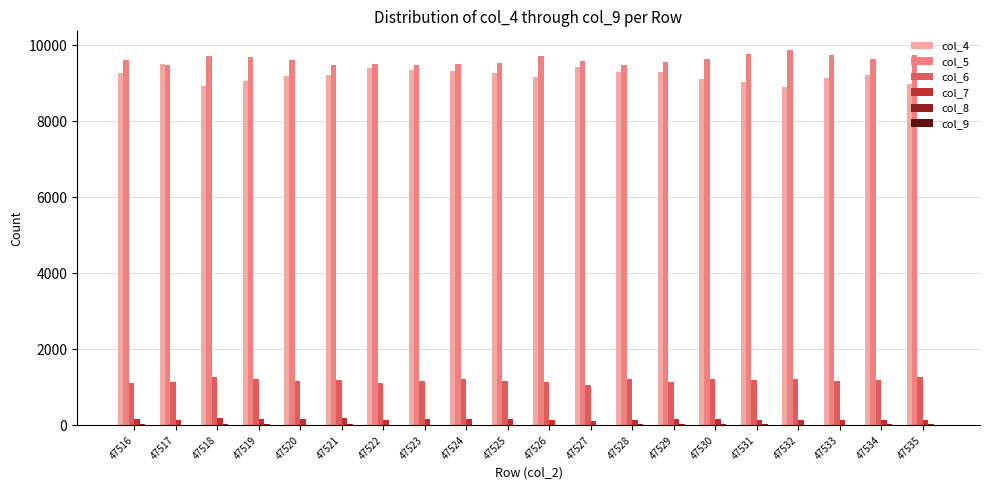

What is the maximum value shown in the chart?

9876